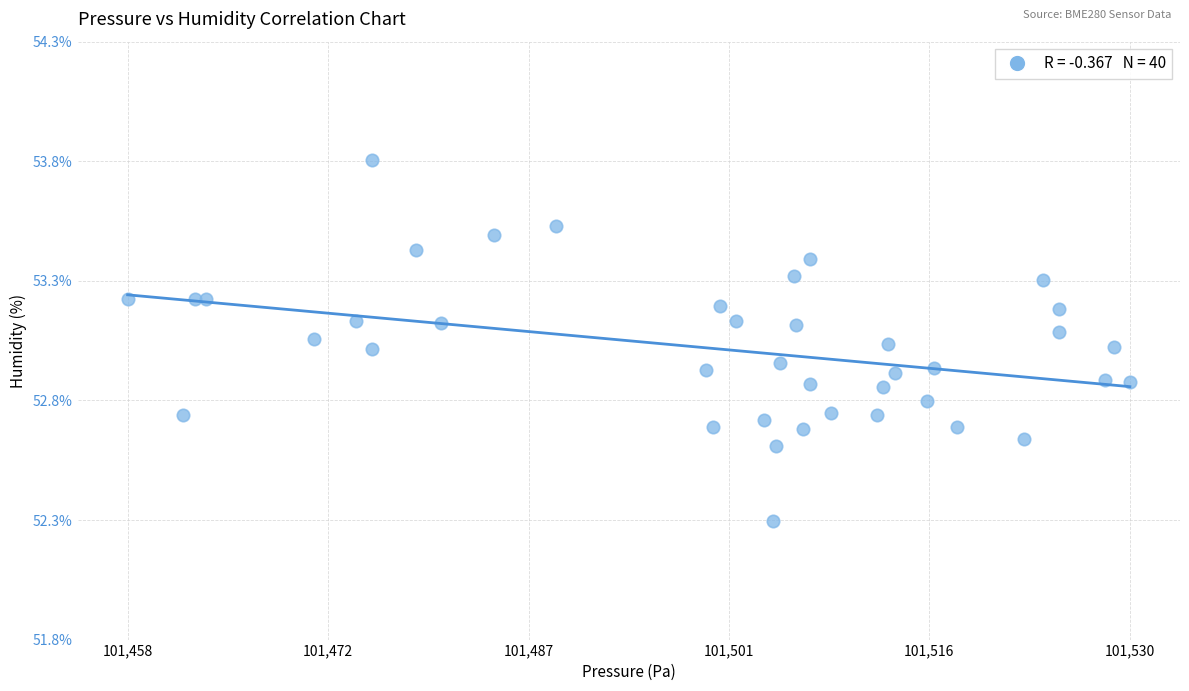

What is the range of Y values (max minus min)?

1.5